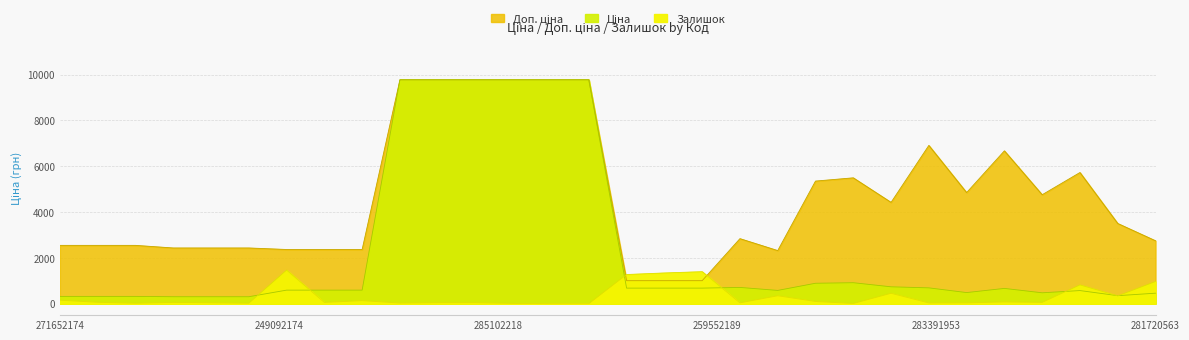

After their last crossing, which series has the higher values: Залишок or Ціна?

Залишок